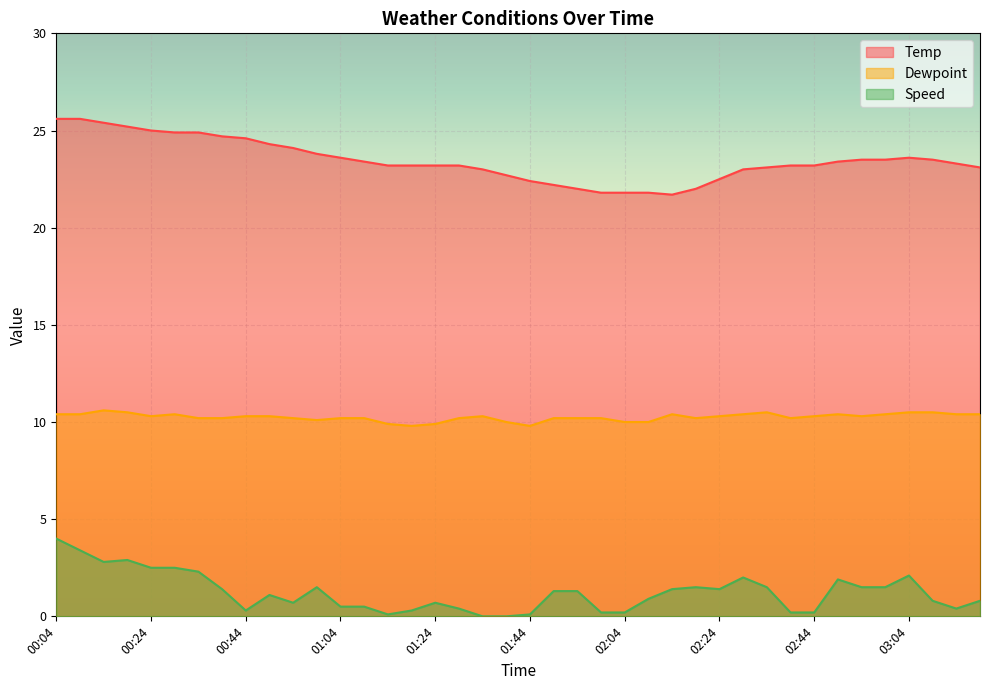

Which series has the largest range (max minus min)?

Speed